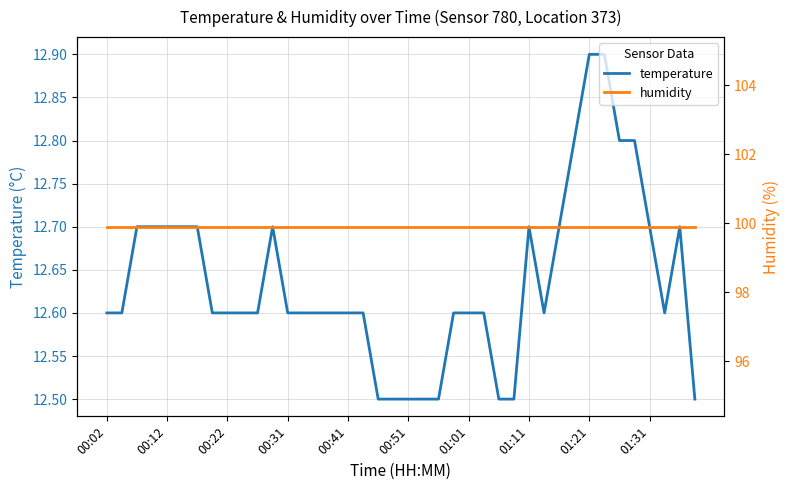

The humidity series shows 99.9 at 14. True or false?

True